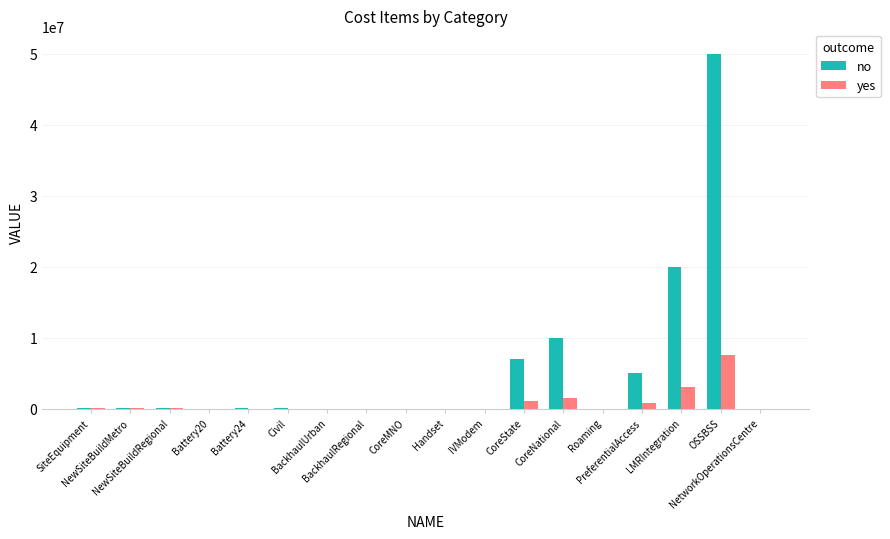

Which series has the largest total across all categories?

no